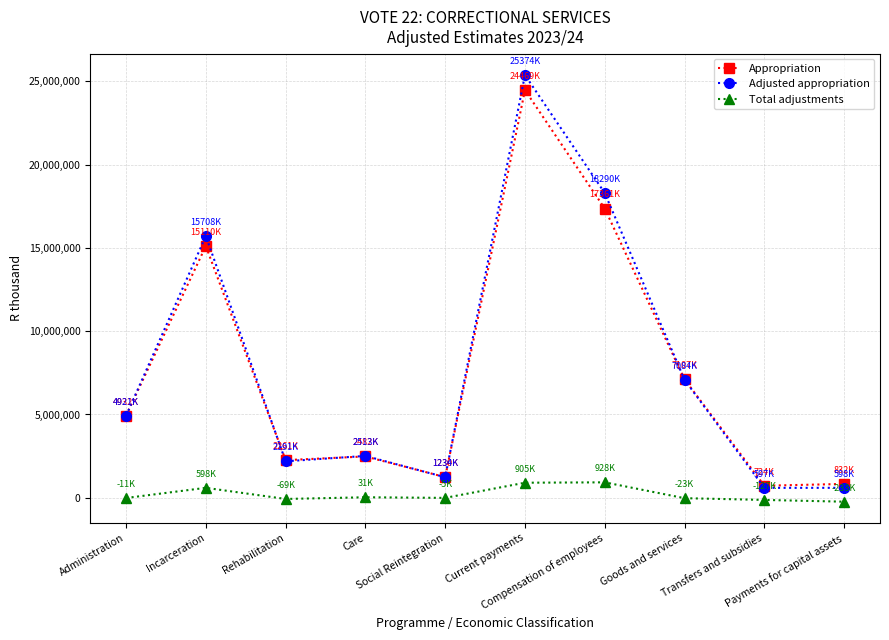

Which series has the largest range (max minus min)?

Adjusted appropriation